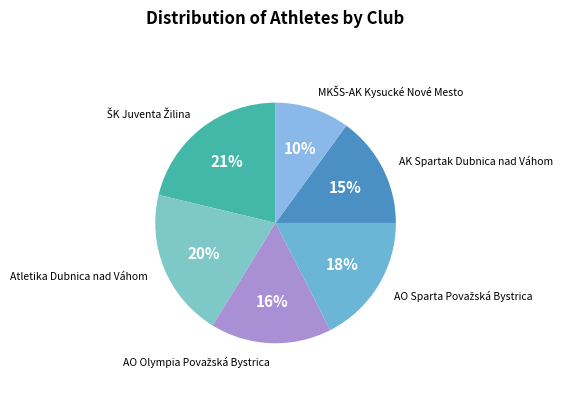

To the nearest percent, what is the difference between the largest and smallest slice percentages?

11%